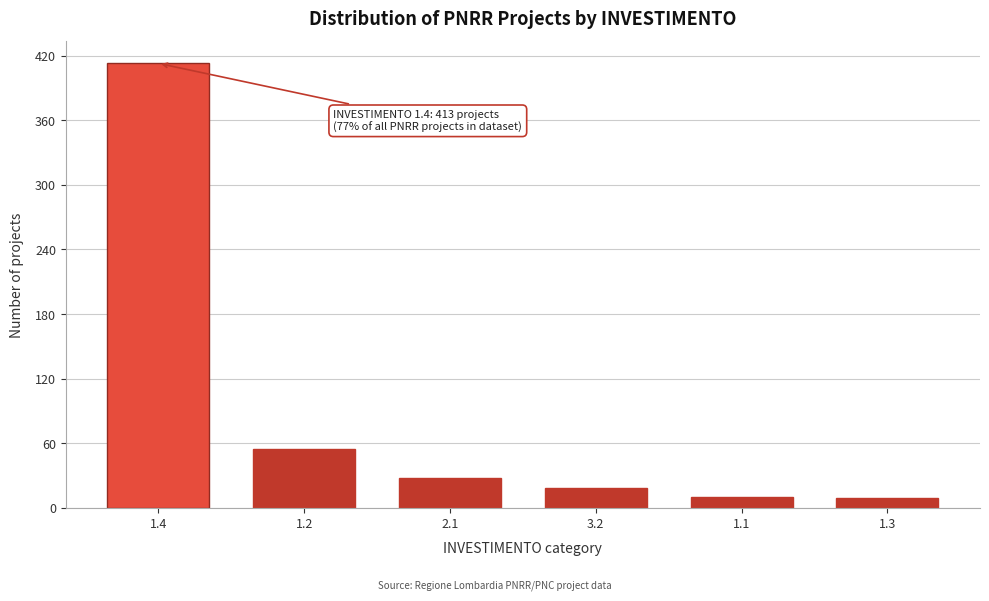

What is the value of the 4th bar from the left?

18